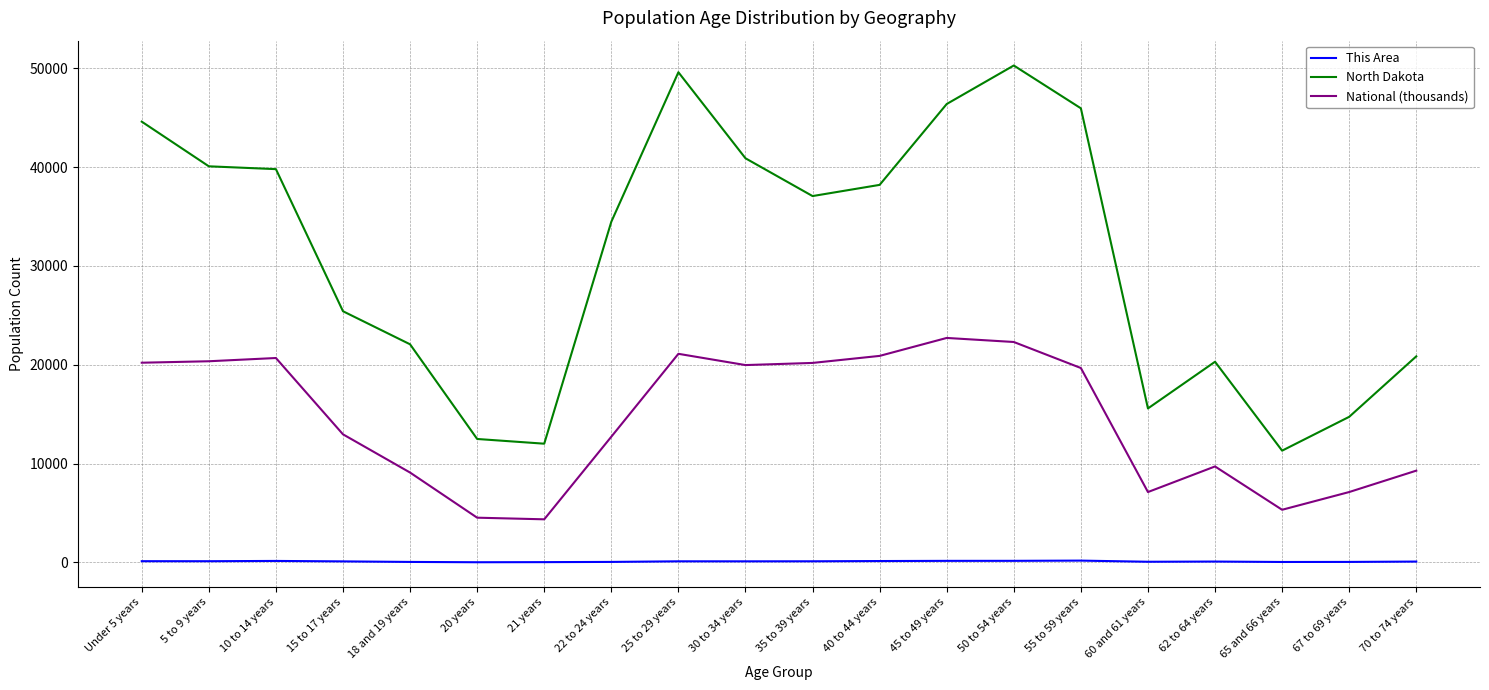

At which category is the sum across all series the highest?

50 to 54 years